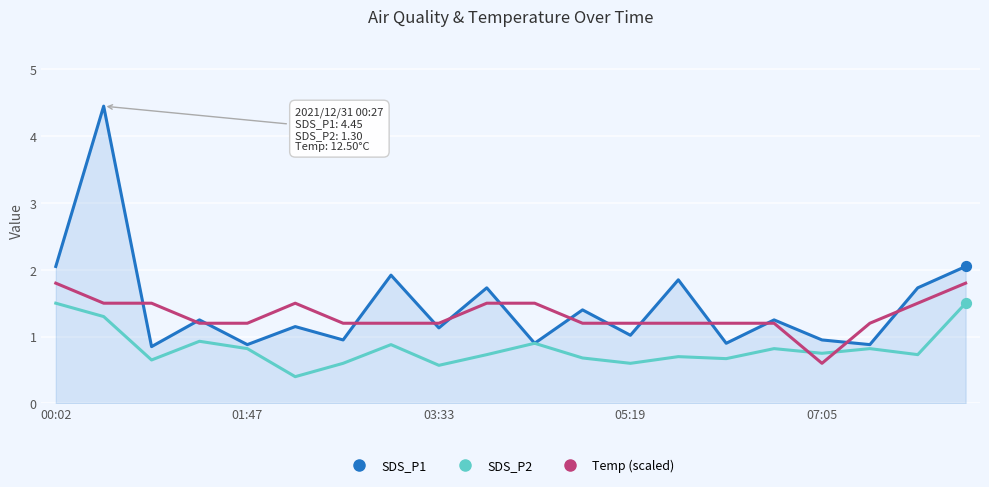

Which series has the widest spread of values?

SDS_P1